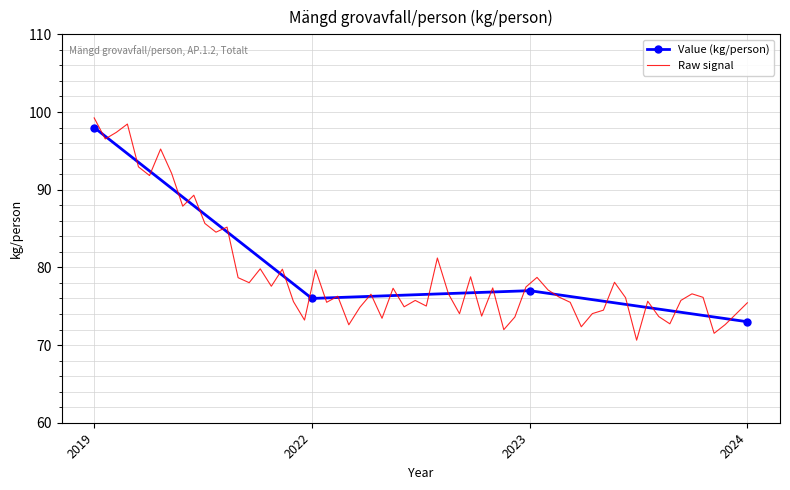

True or false: there are more than 1 points higher than both neighbors.

False